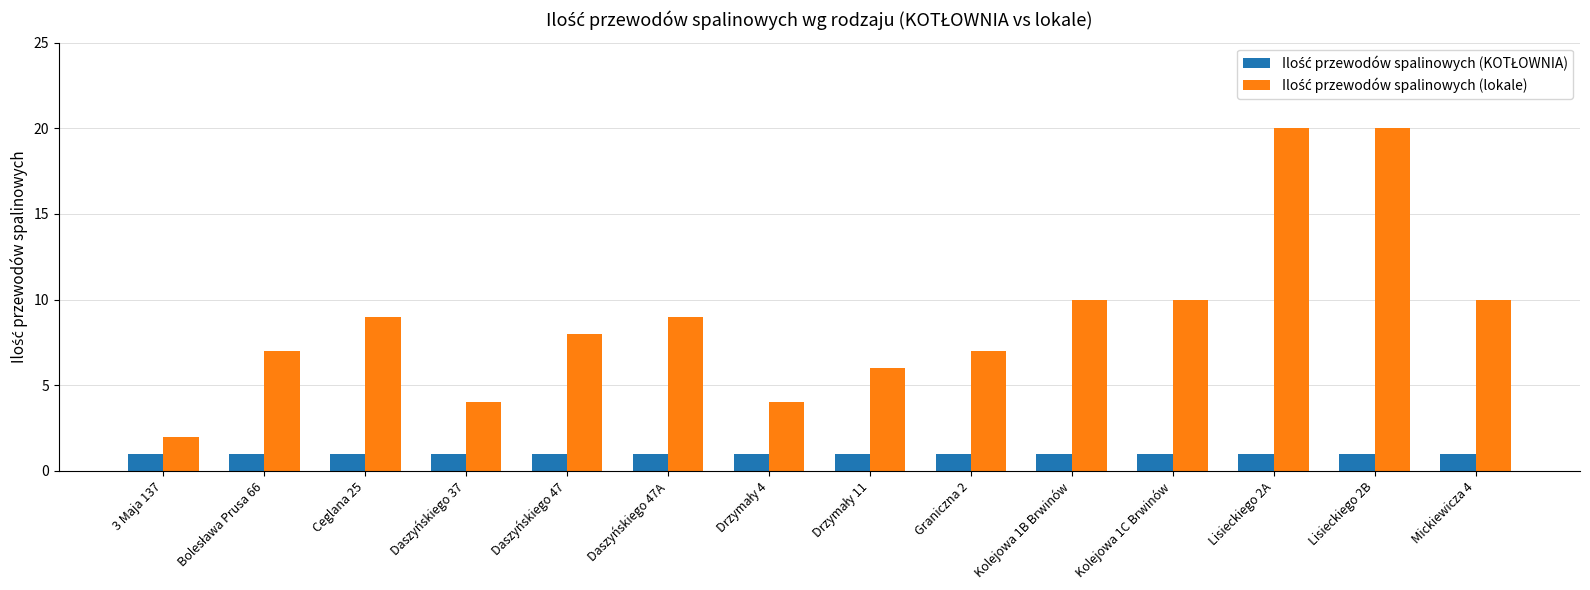

What is the greatest value displayed?

20